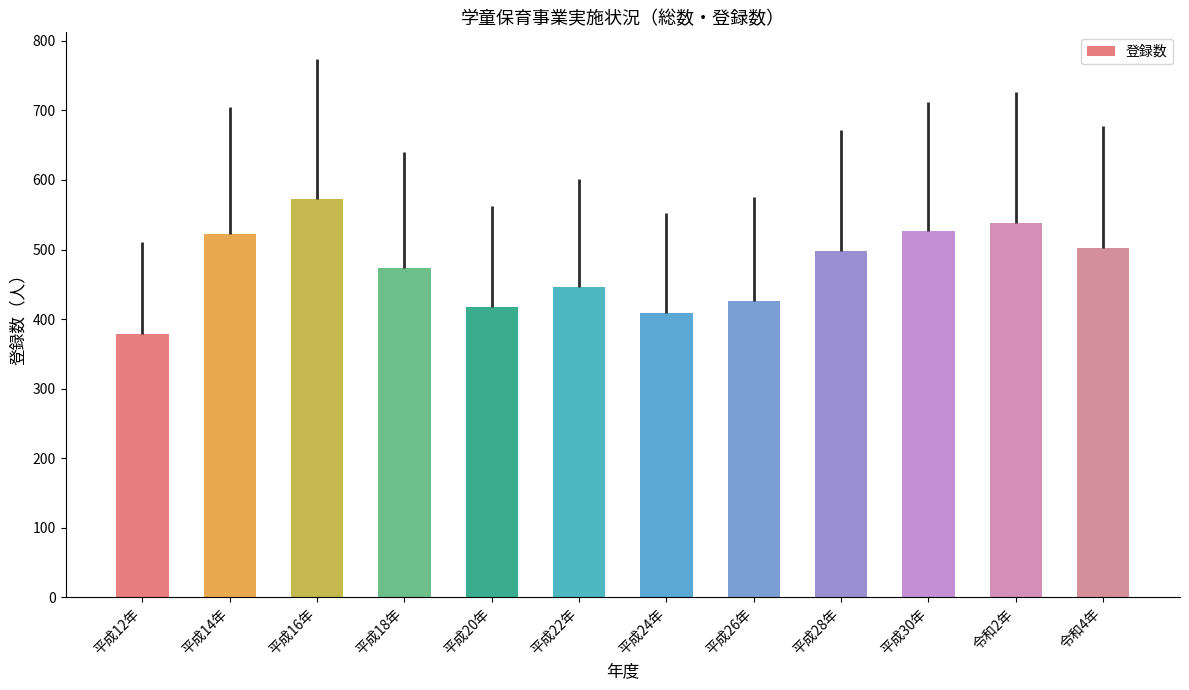

Count the number of data series in this chart.

1